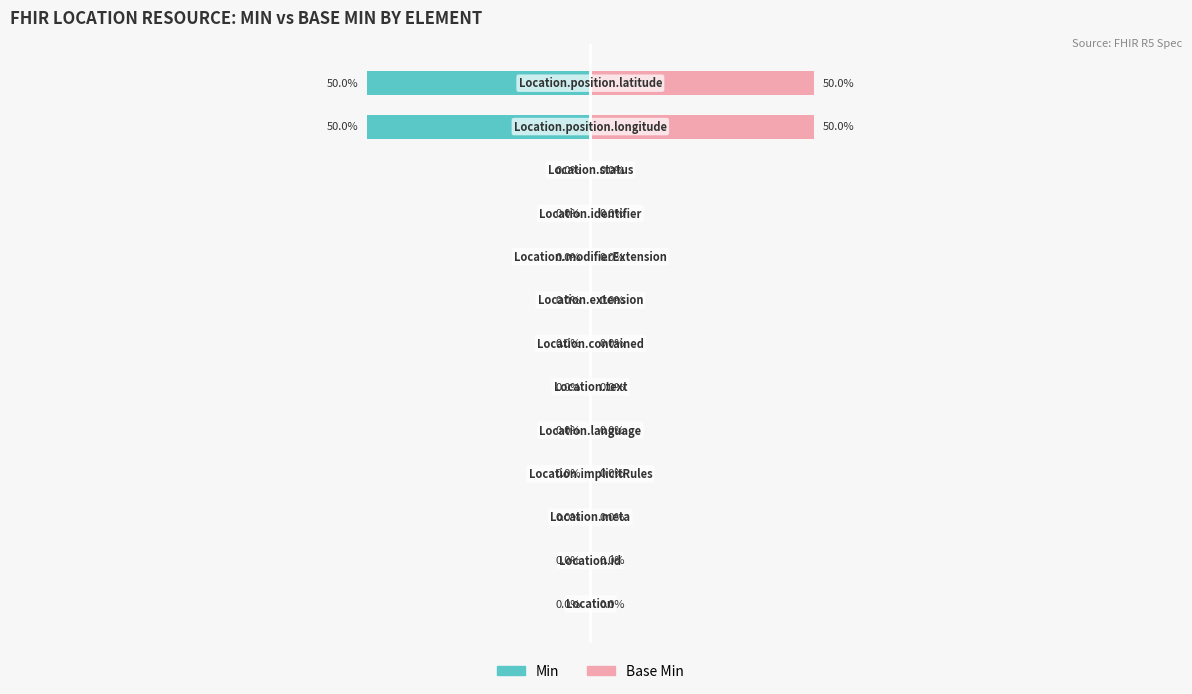

At how many categories does at least one series exceed 43?

2